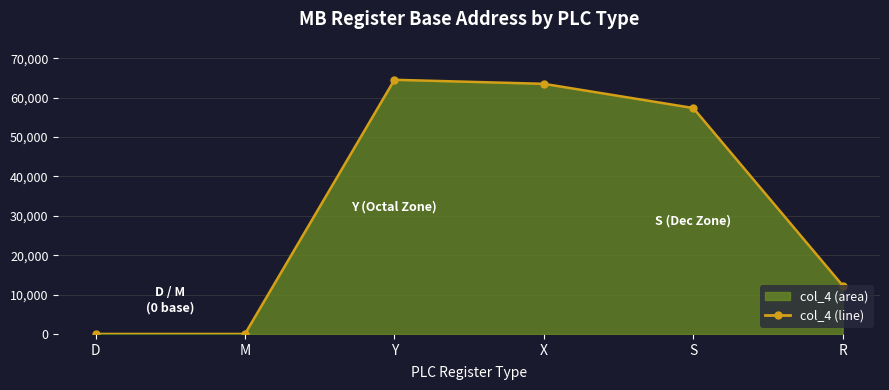

What is the label of the 5th point from the right?

M